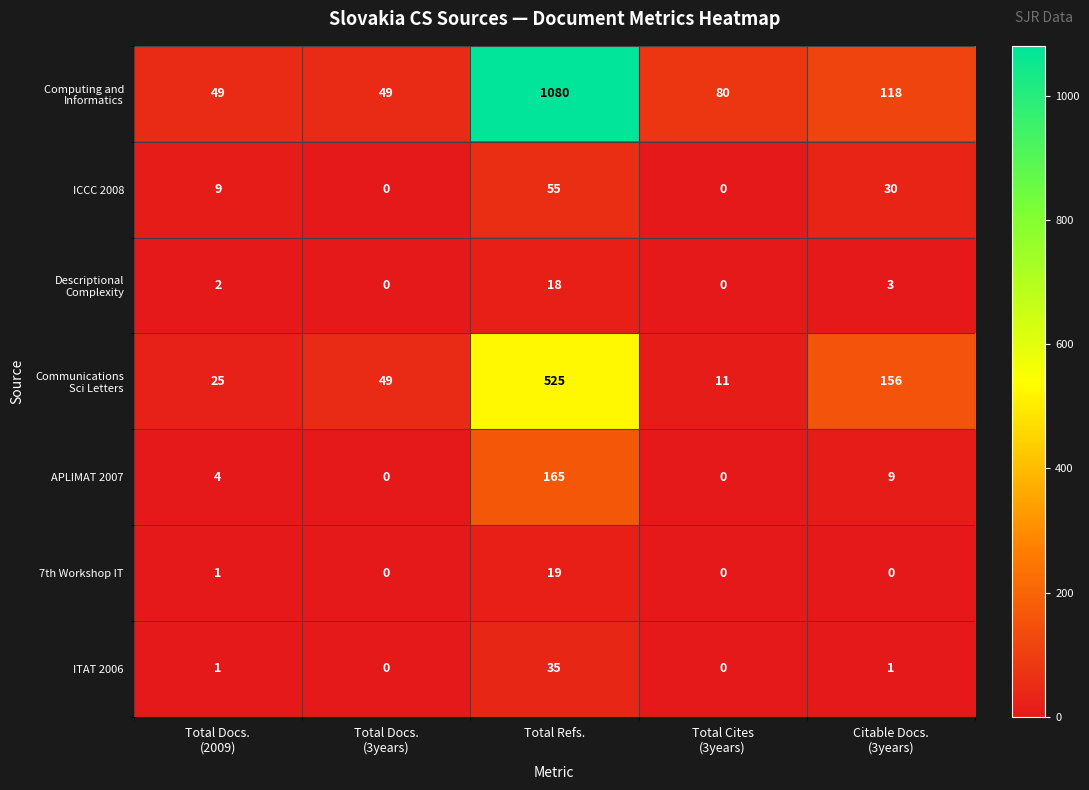

What is the difference between the maximum and minimum values in the 7th Workshop IT series?

19